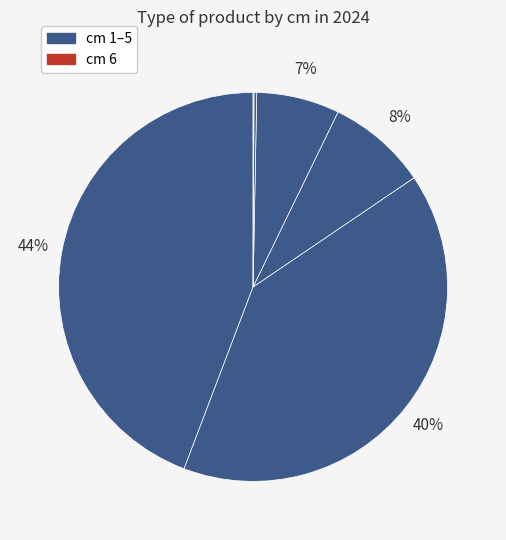

Does any single category account for the majority?

No